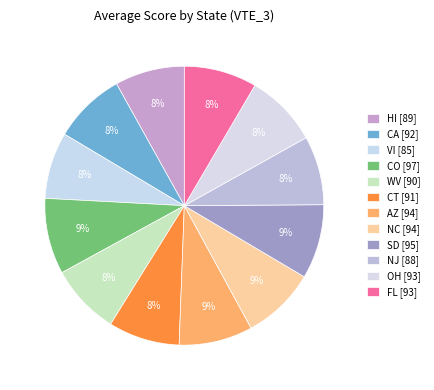

Which category has the smallest portion of the pie?

VI